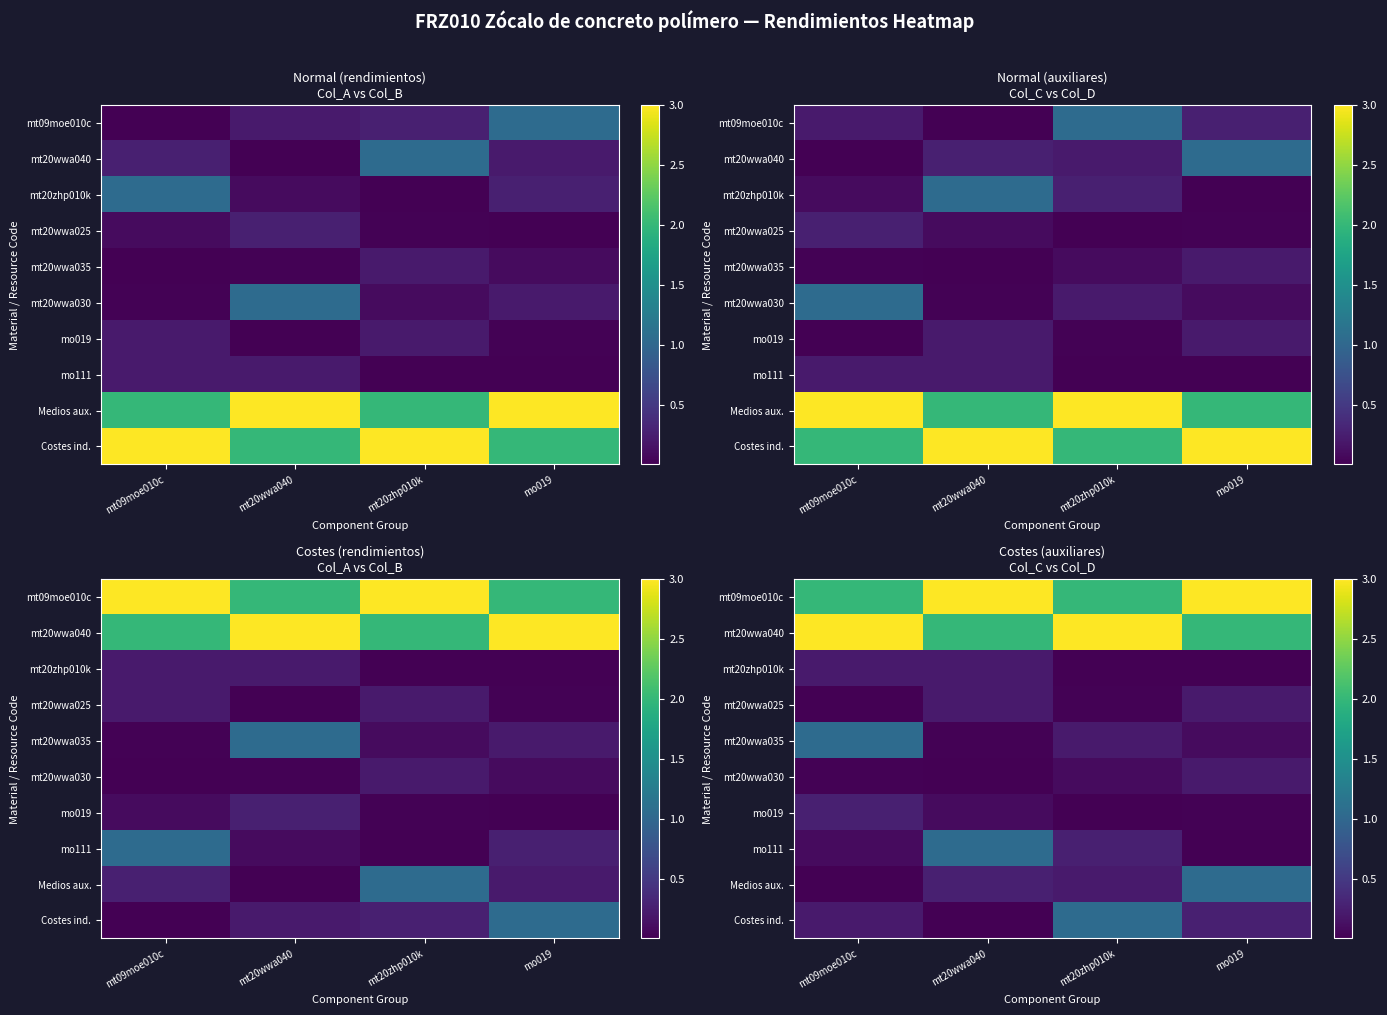

True or false: mo019 has a value of 0.3 at mt09moe010c.

True